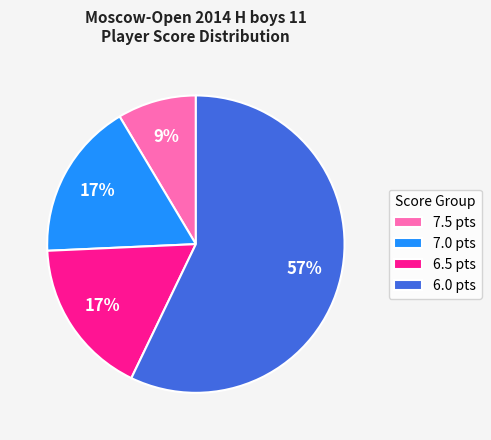

Which has a higher value, 6.0 pts or 7.5 pts?

6.0 pts